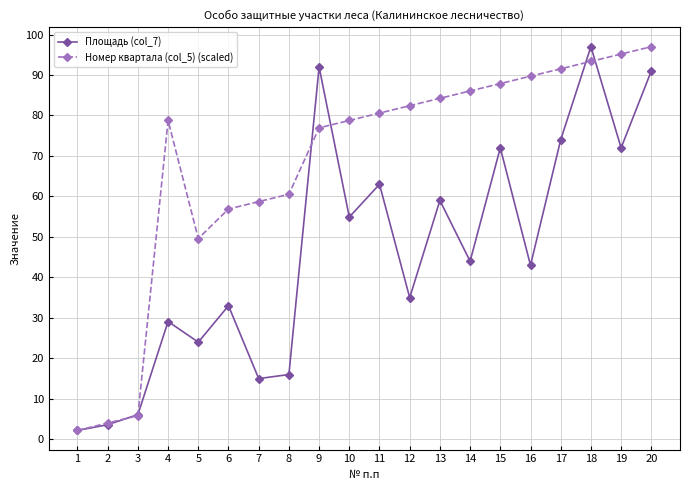

At which label does Площадь (col_7) reach its minimum?

1